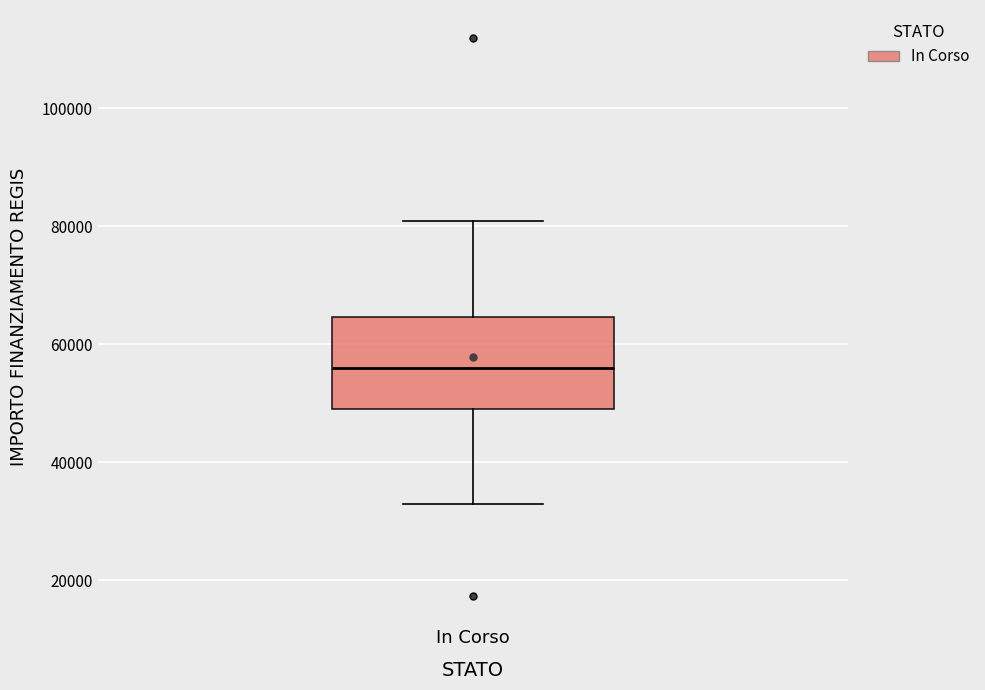

Transcribe this box plot: give where the median line is, the range the box spans, and where the two whiskers end, as read against the y-axis. The values are not printed on the chart, so give them approximately, as read against the axis.

median 56000, box 50000 to 64000, whiskers 32000 to 80000